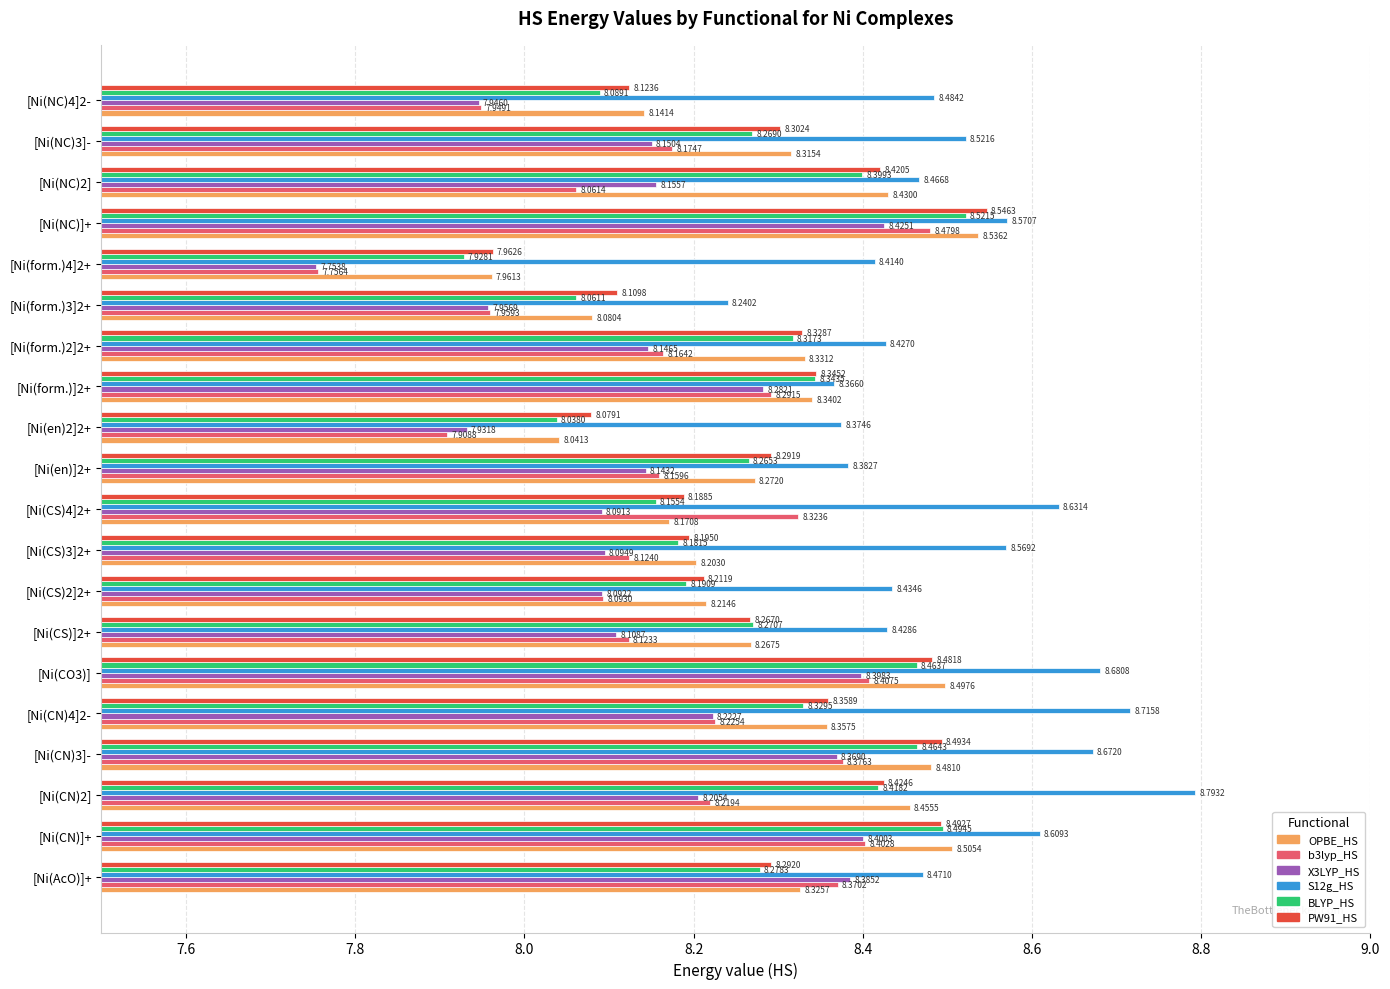

What are all the series names shown in the legend?

OPBE_HS, b3lyp_HS, X3LYP_HS, S12g_HS, BLYP_HS, PW91_HS